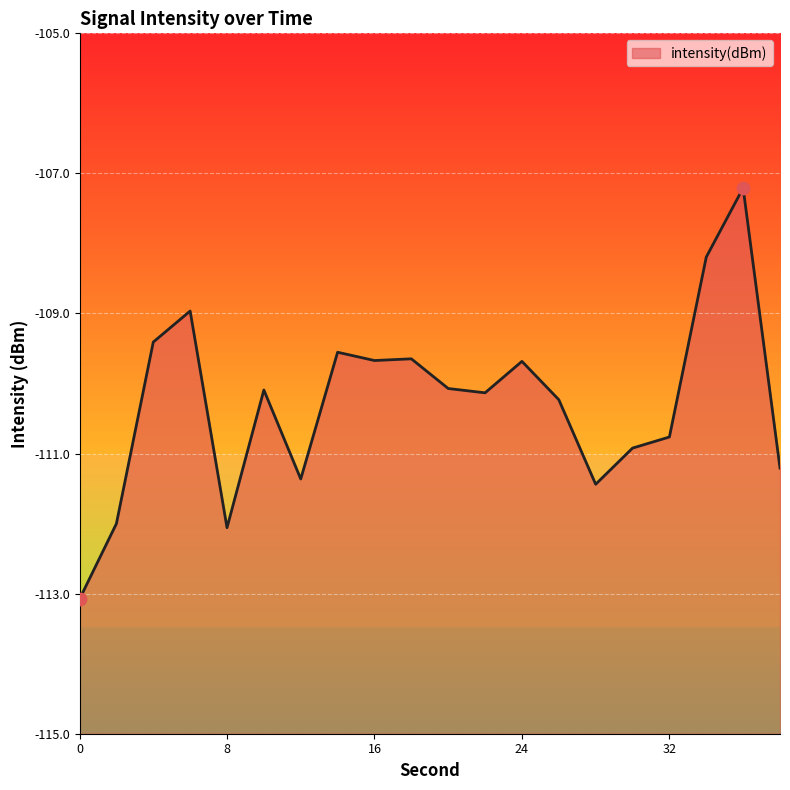

What is the change in value from 6 to 22?

-1.2